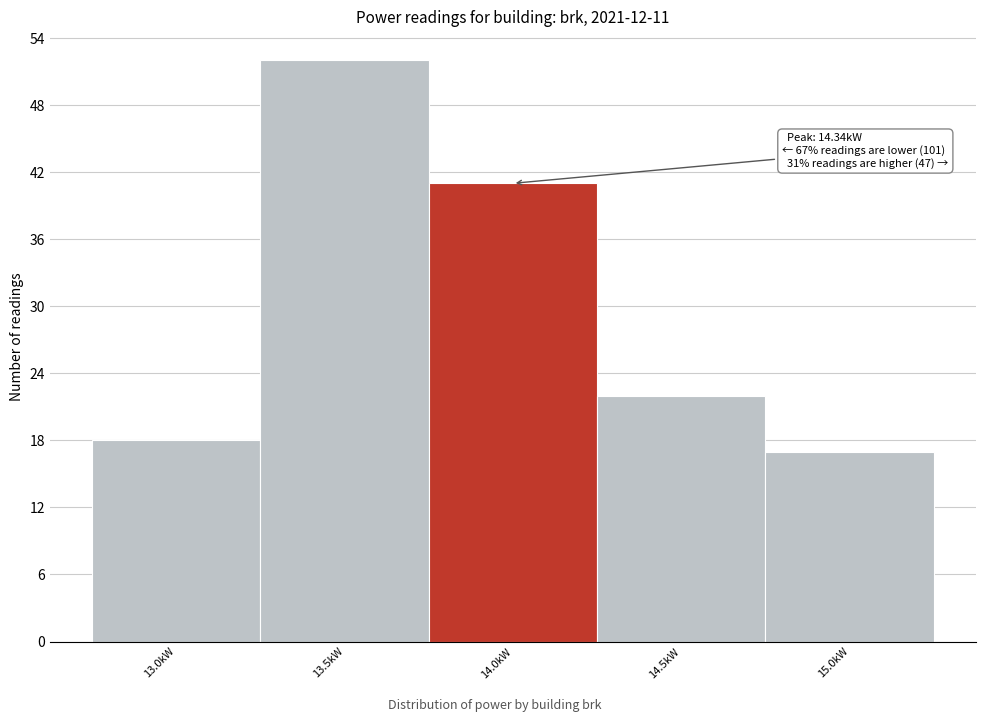

Reading left to right, list all the values displayed in this chart.

18	52	41	22	17